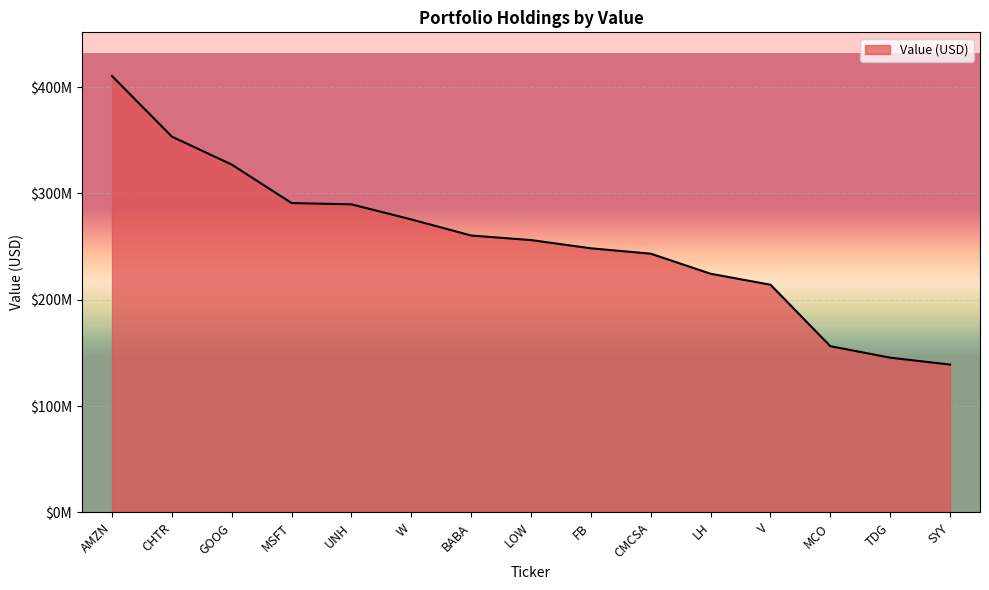

What is the sum of all values?

3835385000